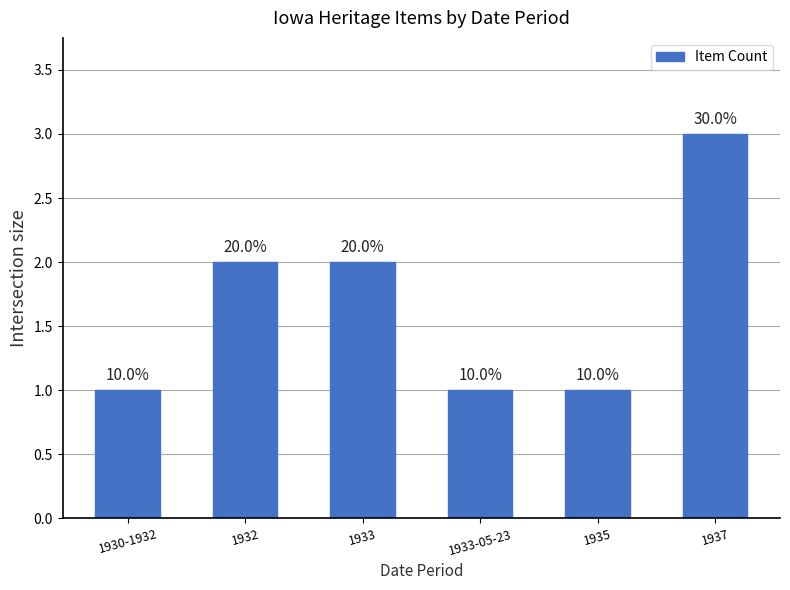

List the labels in order of value, largest first.

1937, 1932, 1933, 1930-1932, 1933-05-23, 1935